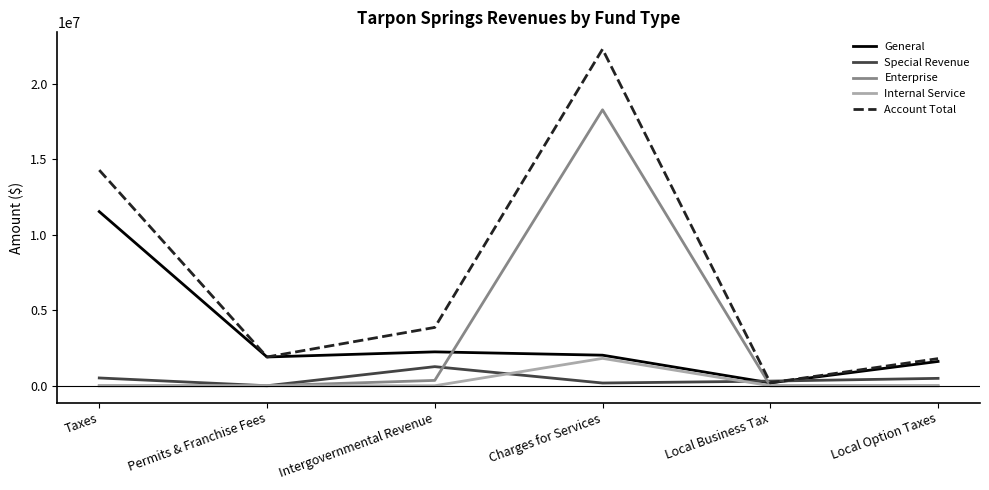

How many distinct data groups are displayed?

5